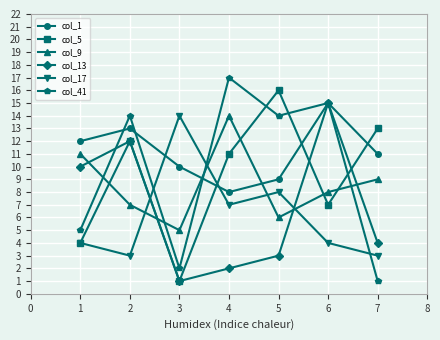

What is the spread (max minus min) of values at 1?

8